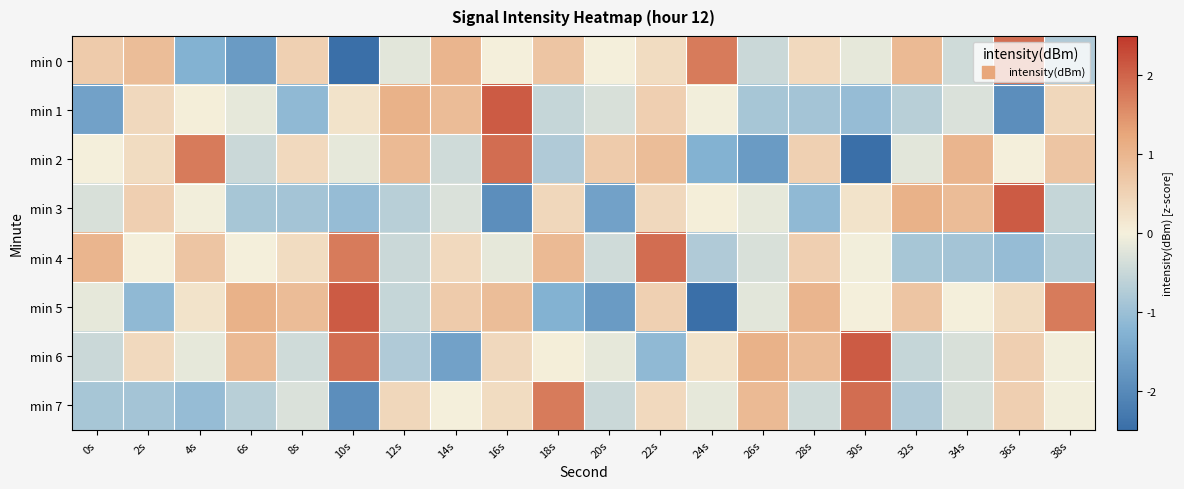

Reading right to left, what are all the values shown in this chart?

min 0: 38s=-0.8	36s=1.9	34s=-0.4	32s=0.9	30s=-0.2	28s=0.4	26s=-0.5	24s=1.7	22s=0.3	20s=0.0	18s=0.7	16s=-0.0	14s=1.0	12s=-0.2	10s=-2.9	8s=0.5	6s=-1.7	4s=-1.3	2s=0.9	0s=0.6
min 1: 38s=0.4	36s=-1.9	34s=-0.3	32s=-0.7	30s=-1.1	28s=-0.9	26s=-0.9	24s=-0.0	22s=0.5	20s=-0.3	18s=-0.5	16s=2.1	14s=0.9	12s=1.1	10s=0.2	8s=-1.1	6s=-0.2	4s=0.0	2s=0.4	0s=-1.6
min 2: 38s=0.7	36s=-0.0	34s=1.0	32s=-0.2	30s=-2.9	28s=0.5	26s=-1.7	24s=-1.3	22s=0.9	20s=0.6	18s=-0.8	16s=1.9	14s=-0.4	12s=0.9	10s=-0.2	8s=0.4	6s=-0.5	4s=1.7	2s=0.3	0s=0.0
min 3: 38s=-0.5	36s=2.1	34s=0.9	32s=1.1	30s=0.2	28s=-1.1	26s=-0.2	24s=0.0	22s=0.4	20s=-1.6	18s=0.4	16s=-1.9	14s=-0.3	12s=-0.7	10s=-1.1	8s=-0.9	6s=-0.9	4s=-0.0	2s=0.5	0s=-0.3
min 4: 38s=-0.7	36s=-1.1	34s=-0.9	32s=-0.9	30s=-0.0	28s=0.5	26s=-0.3	24s=-0.8	22s=1.9	20s=-0.4	18s=0.9	16s=-0.2	14s=0.4	12s=-0.5	10s=1.7	8s=0.3	6s=0.0	4s=0.7	2s=-0.0	0s=1.0
min 5: 38s=1.7	36s=0.3	34s=0.0	32s=0.7	30s=-0.0	28s=1.0	26s=-0.2	24s=-2.9	22s=0.5	20s=-1.7	18s=-1.3	16s=0.9	14s=0.6	12s=-0.5	10s=2.1	8s=0.9	6s=1.1	4s=0.2	2s=-1.1	0s=-0.2
min 6: 38s=-0.0	36s=0.5	34s=-0.3	32s=-0.5	30s=2.1	28s=0.9	26s=1.1	24s=0.2	22s=-1.1	20s=-0.2	18s=0.0	16s=0.4	14s=-1.6	12s=-0.8	10s=1.9	8s=-0.4	6s=0.9	4s=-0.2	2s=0.4	0s=-0.5
min 7: 38s=-0.0	36s=0.5	34s=-0.3	32s=-0.8	30s=1.9	28s=-0.4	26s=0.9	24s=-0.2	22s=0.4	20s=-0.5	18s=1.7	16s=0.3	14s=0.0	12s=0.4	10s=-1.9	8s=-0.3	6s=-0.7	4s=-1.1	2s=-0.9	0s=-0.9